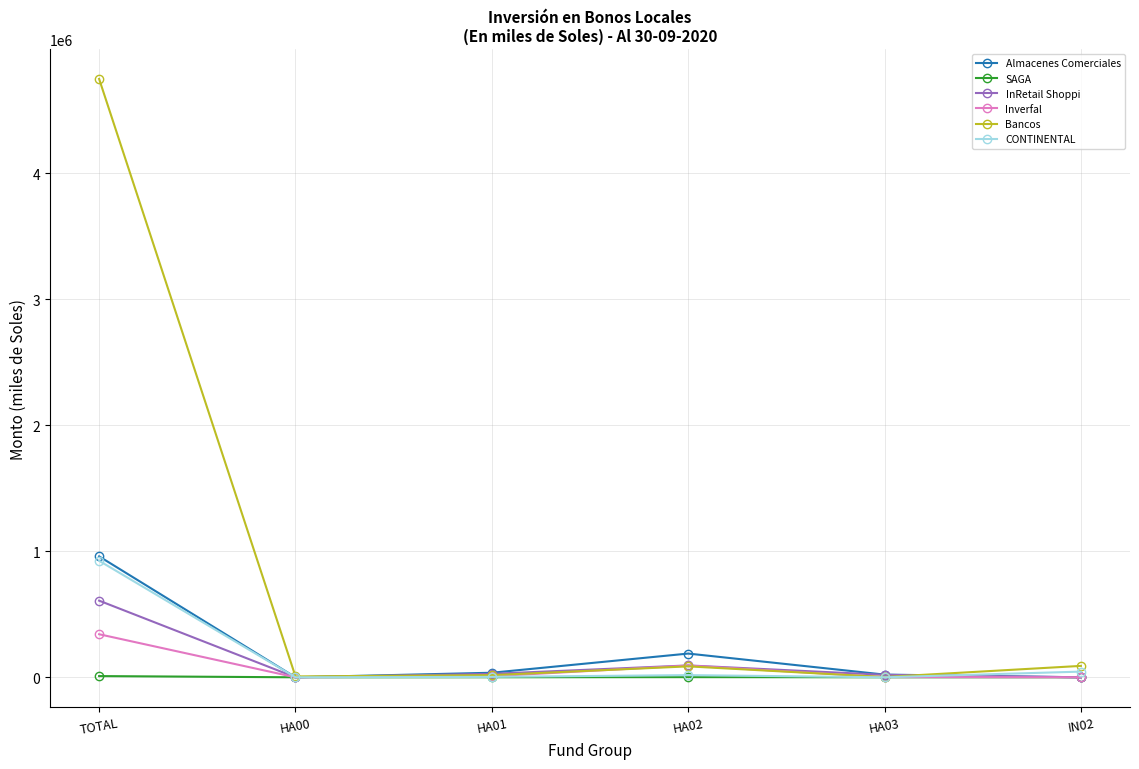

True or false: SAGA has more than 0 interior local peaks.

True